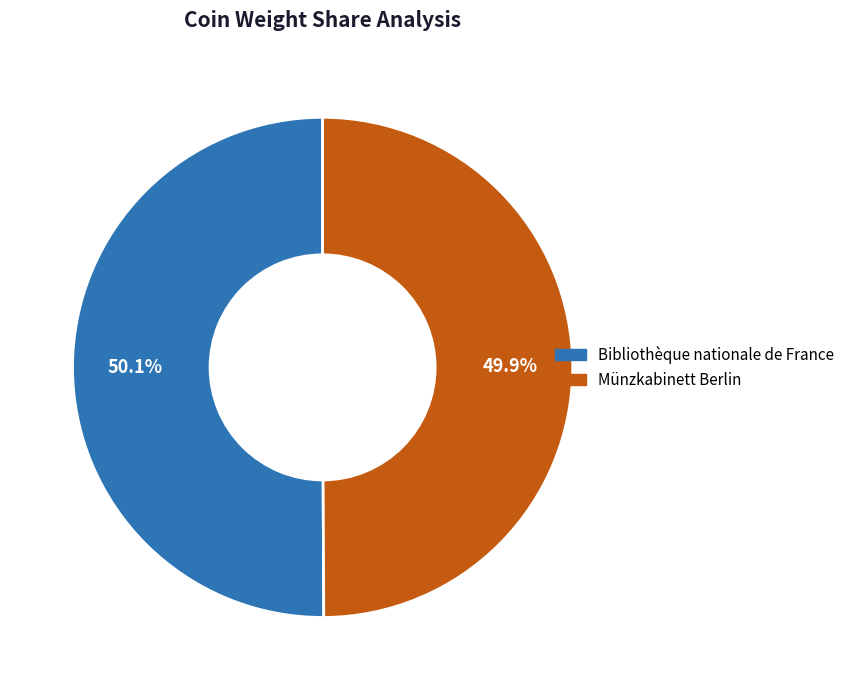

Approximately how many times larger is the value at Münzkabinett Berlin compared to Bibliothèque nationale de France?

1.0